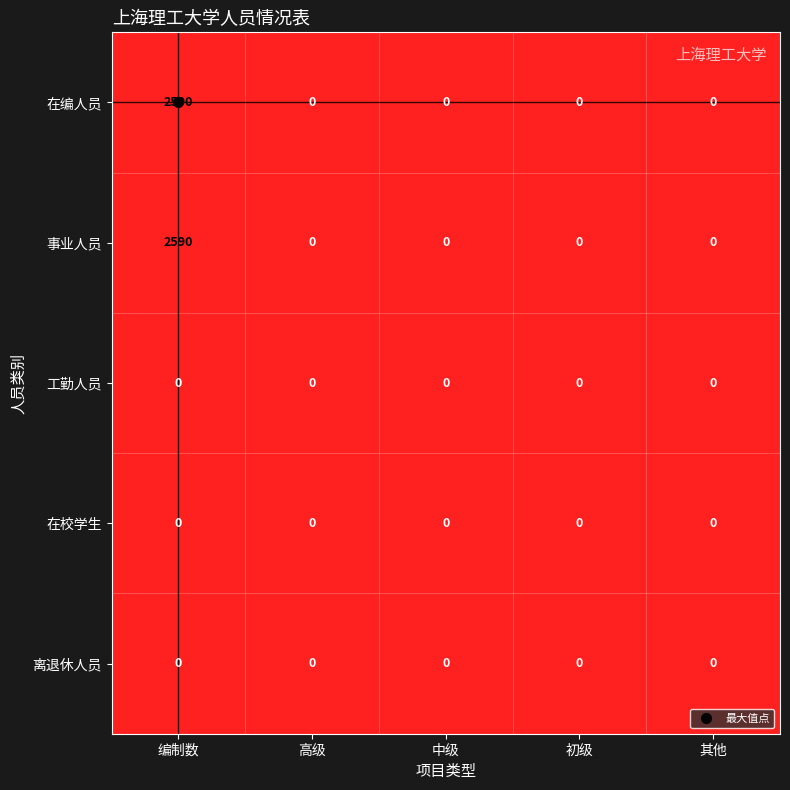

At which category is the sum across all series the highest?

编制数